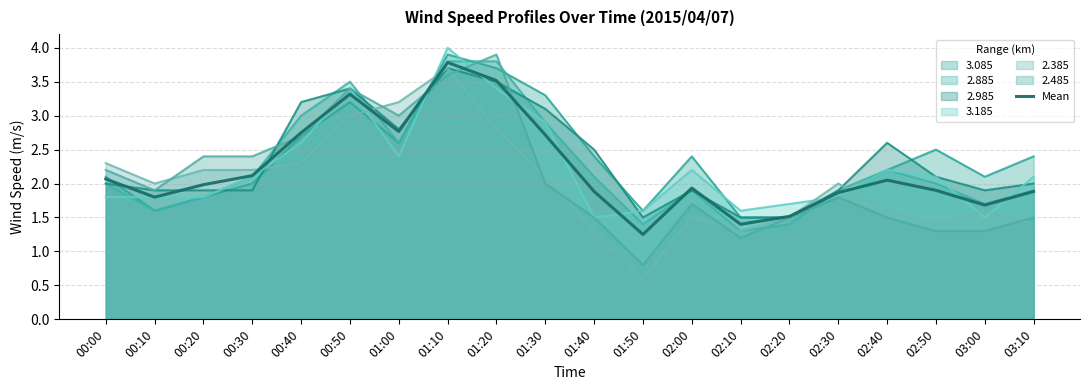

Reading left to right, what are all the values shown in this chart?

2.1	1.8	2.0	2.1	2.8	3.3	2.8	3.8	3.5	2.7	1.9	1.2	1.9	1.4	1.5	1.9	2.0	1.9	1.7	1.9